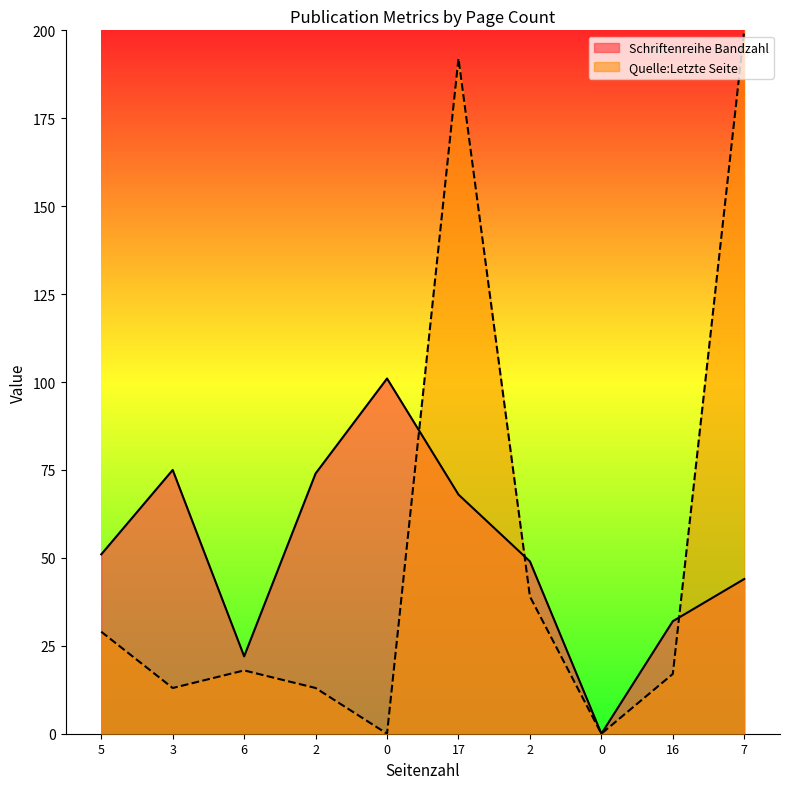

Does the chart display data point markers on the line(s)?

No